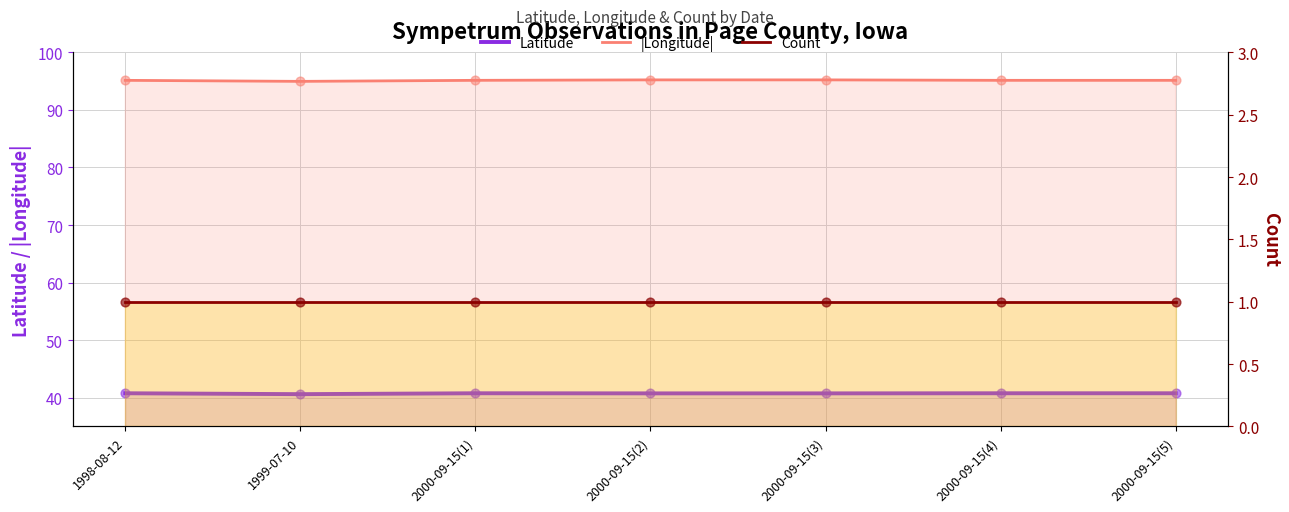

Which series reaches the minimum Y coordinate?

Count